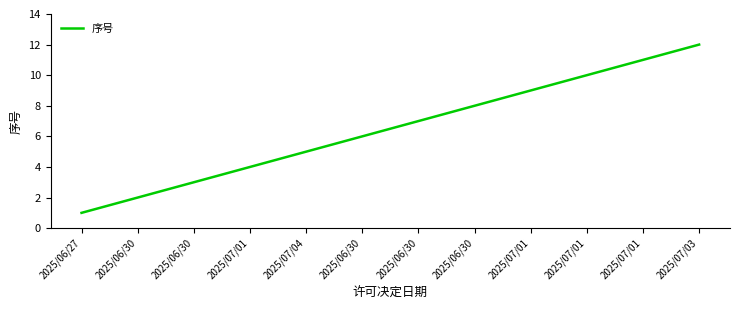

What is the ratio of the value at 2025/06/30 to the value at 2025/07/04?

1.6